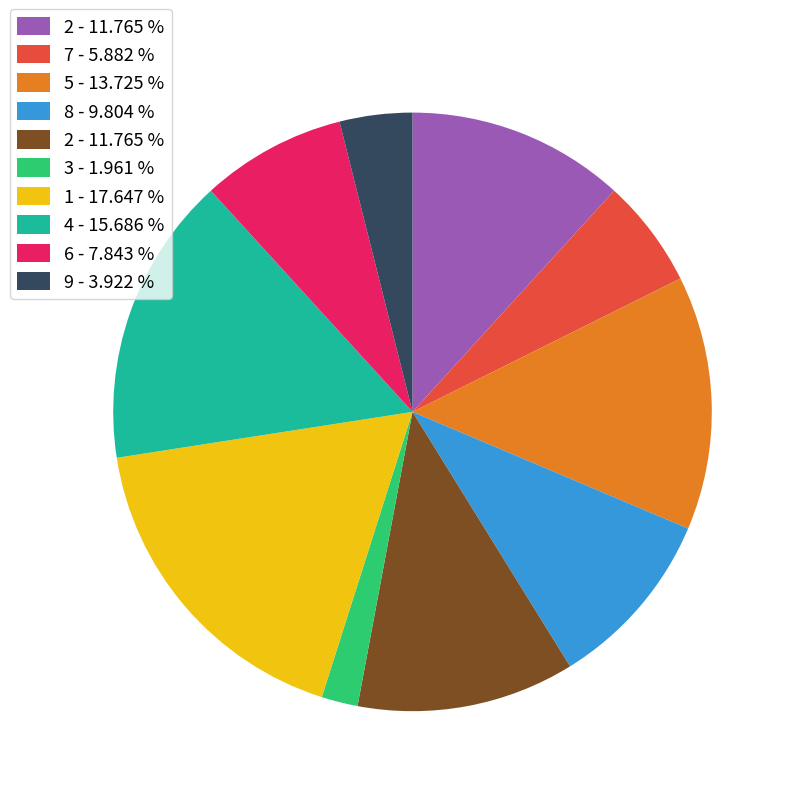

Is there a majority slice in this chart?

No